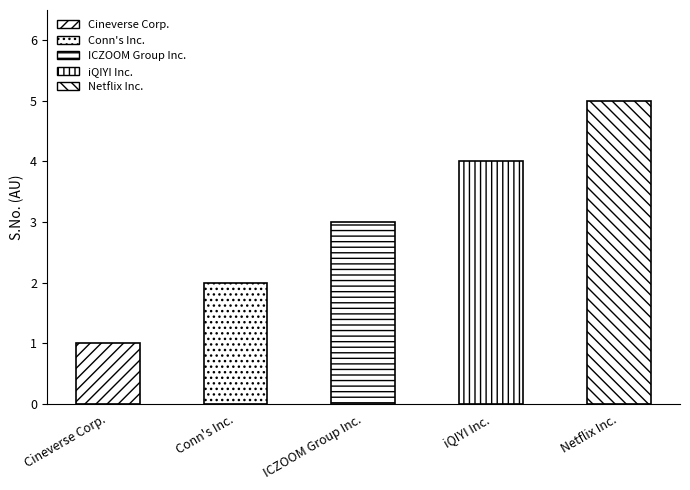

Reading right to left, extract all data points from this chart.

5	4	3	2	1